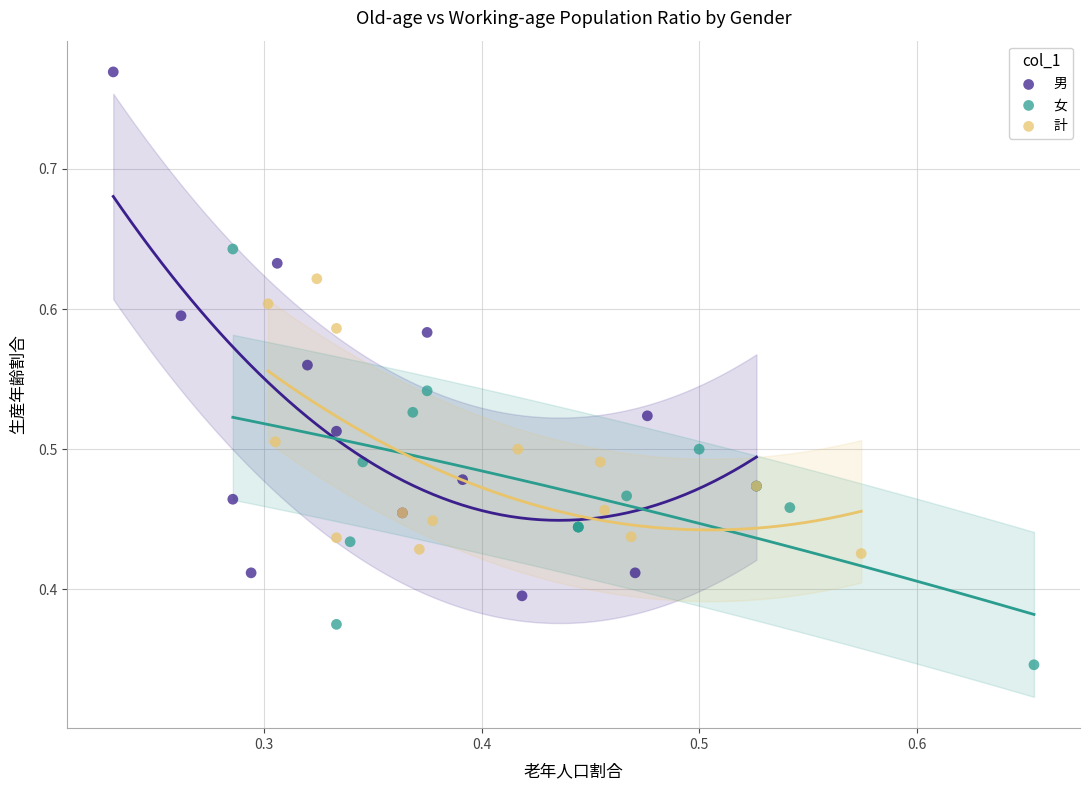

Which series contains the lowest Y value?

女